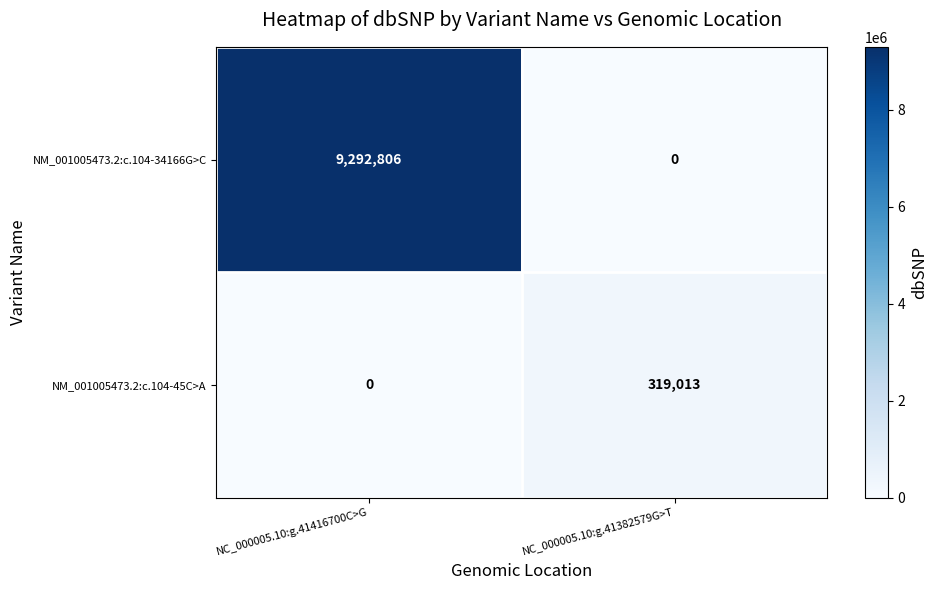

Rank the series at NC_000005.10:g.41382579G>T from lowest to highest value.

NM_001005473.2:c.104-34166G>C, NM_001005473.2:c.104-45C>A